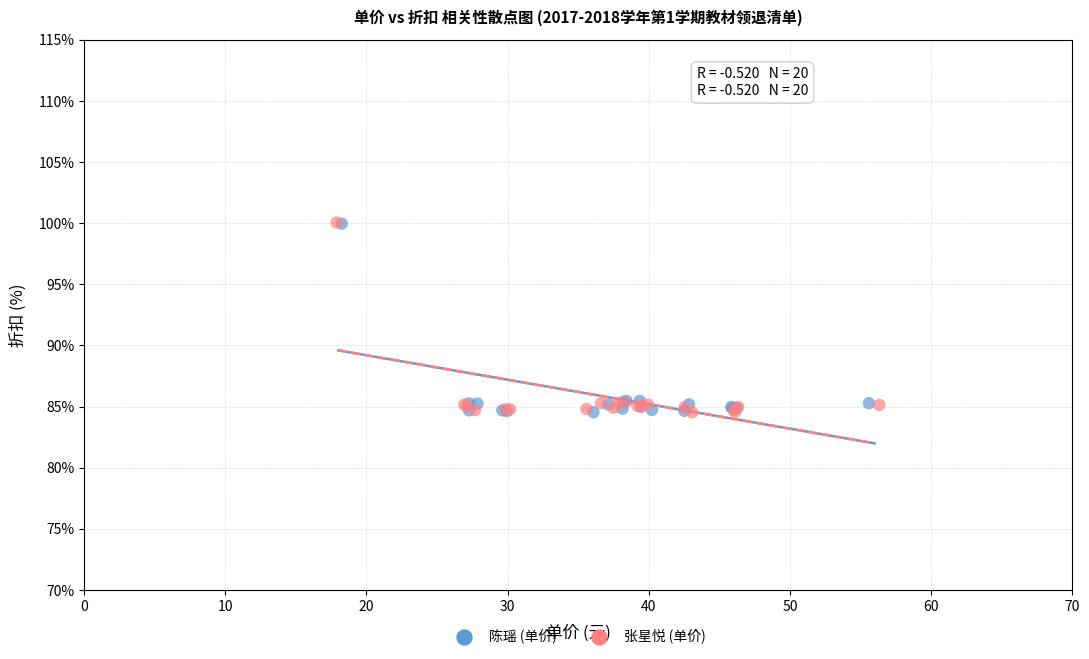

What are all the series names shown in the legend?

陈瑶 (单价), 张星悦 (单价)